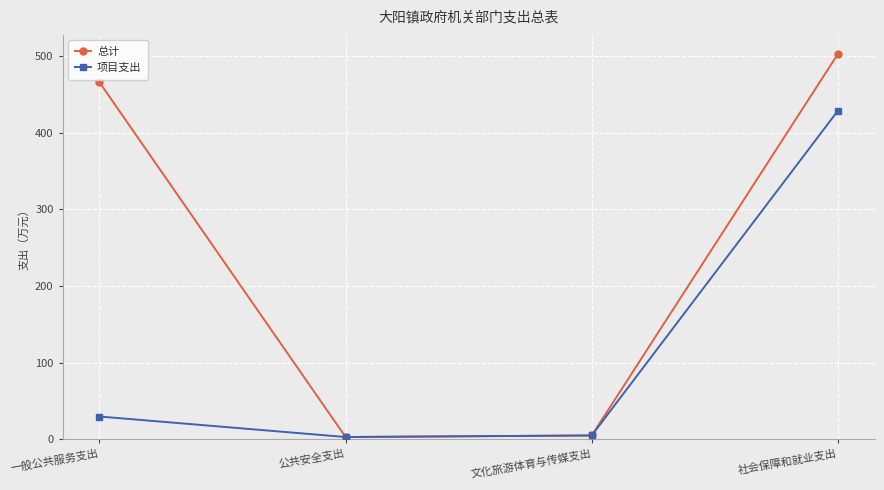

How many lines are shown in the chart?

2